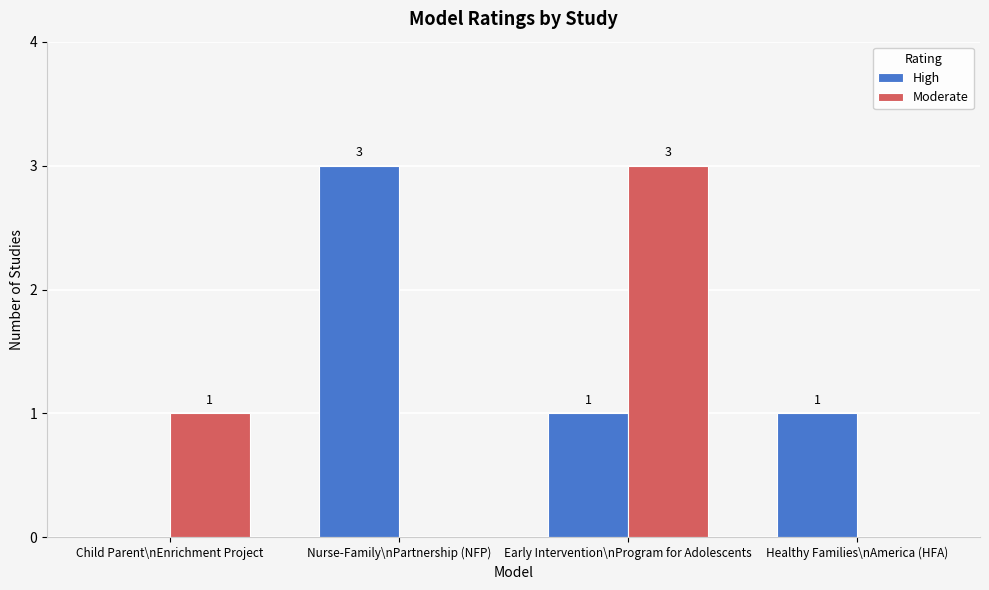

What is the sum of all Moderate values?

4